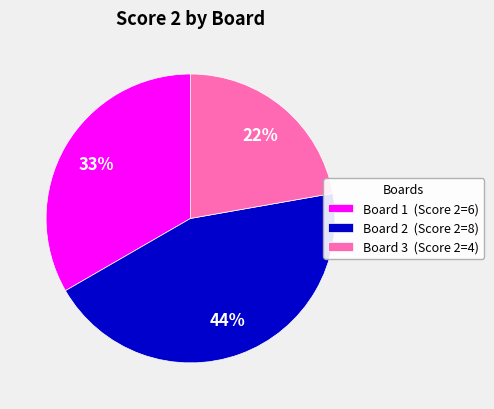

The Board 1 (Score 2=6) slice represents 23% of the pie. True or false?

False